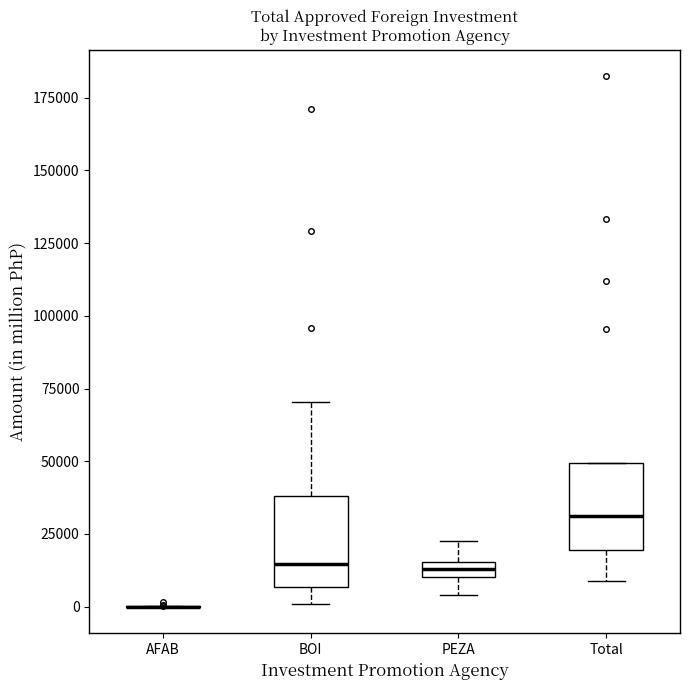

Where is the upper edge of the box for Total on the y-axis? The values are not printed on the chart, so give them approximately, as read against the axis.

50000